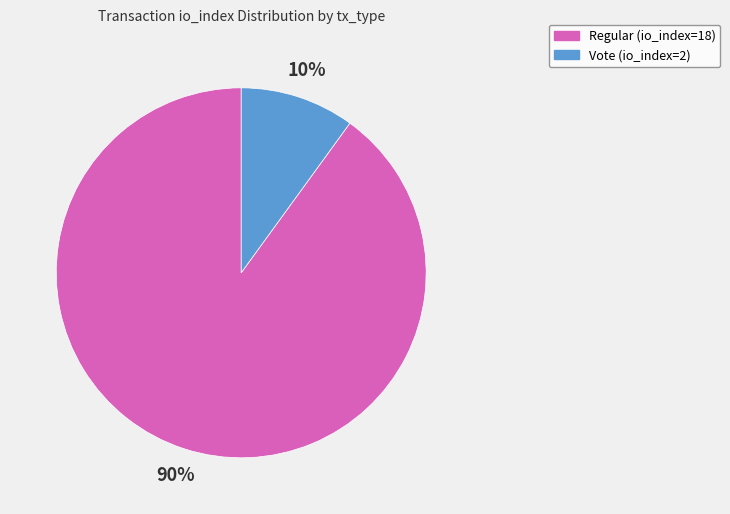

Is it true that Vote (io_index=2) is 3% of the pie?

False